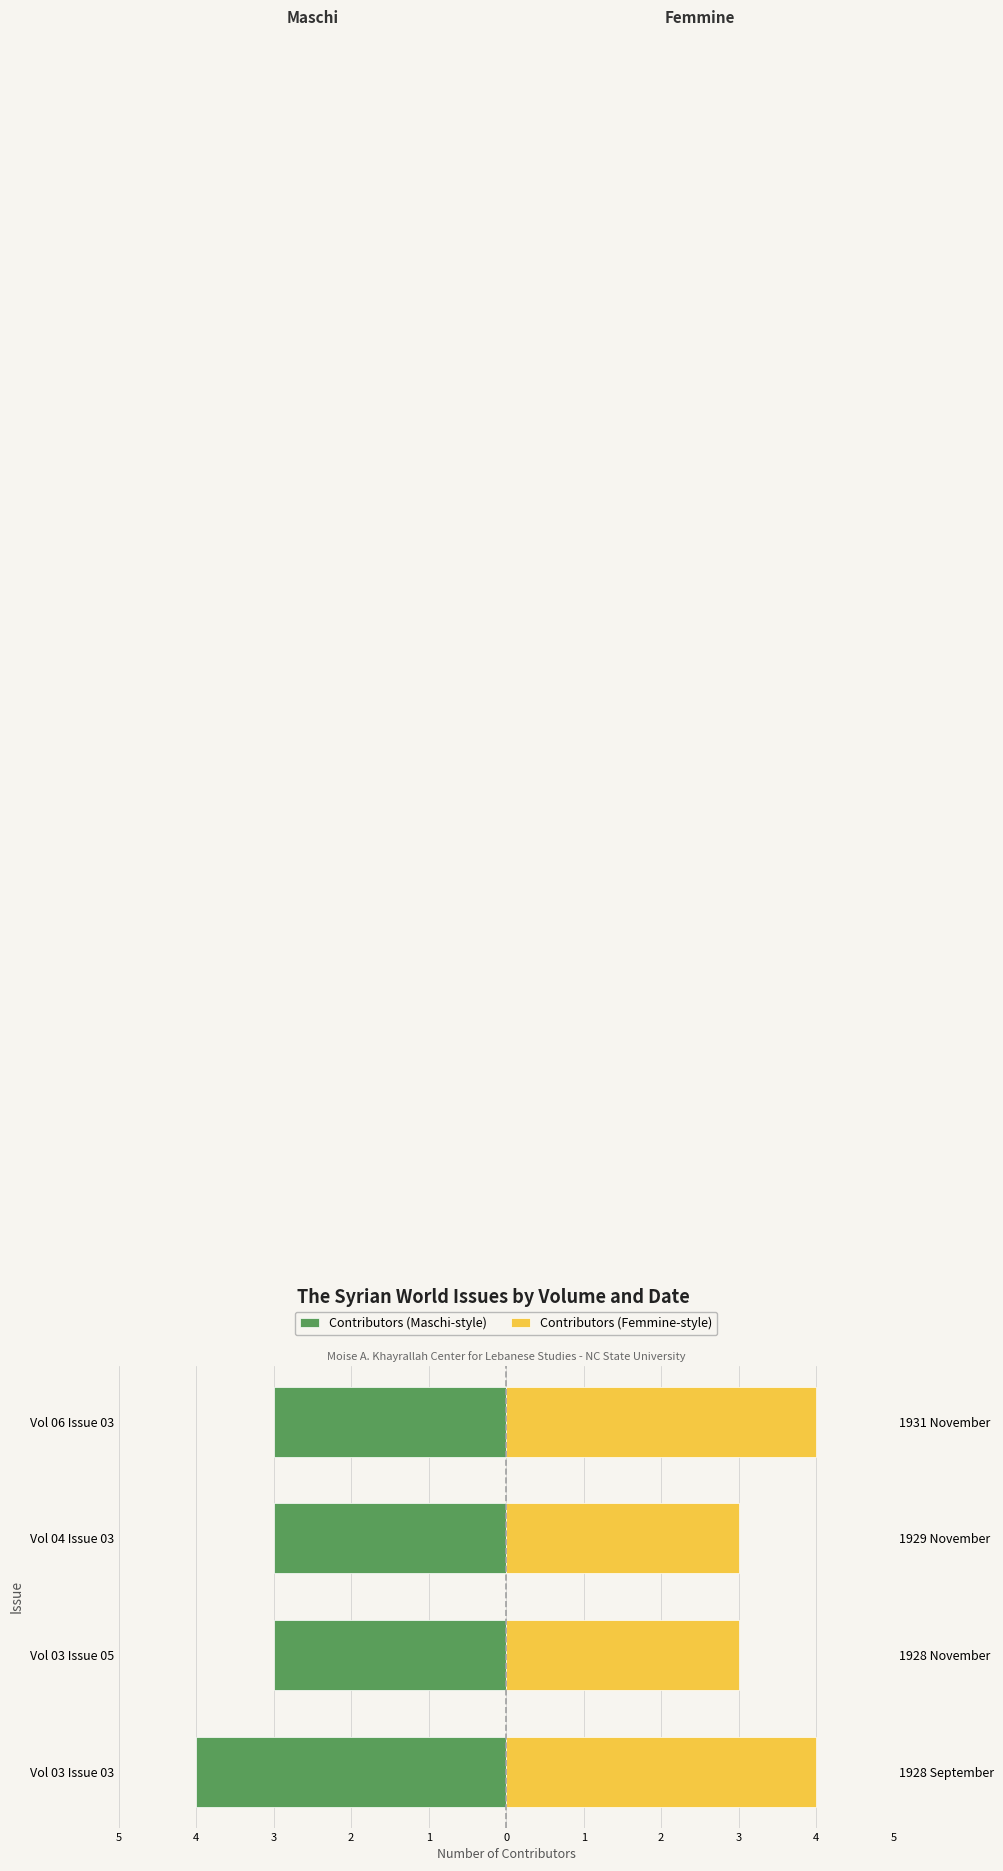

Reading right to left, list all the values displayed in this chart.

Contributors (Maschi-style): -3	-3	-3	-4
Contributors (Femmine-style): 4	3	3	4